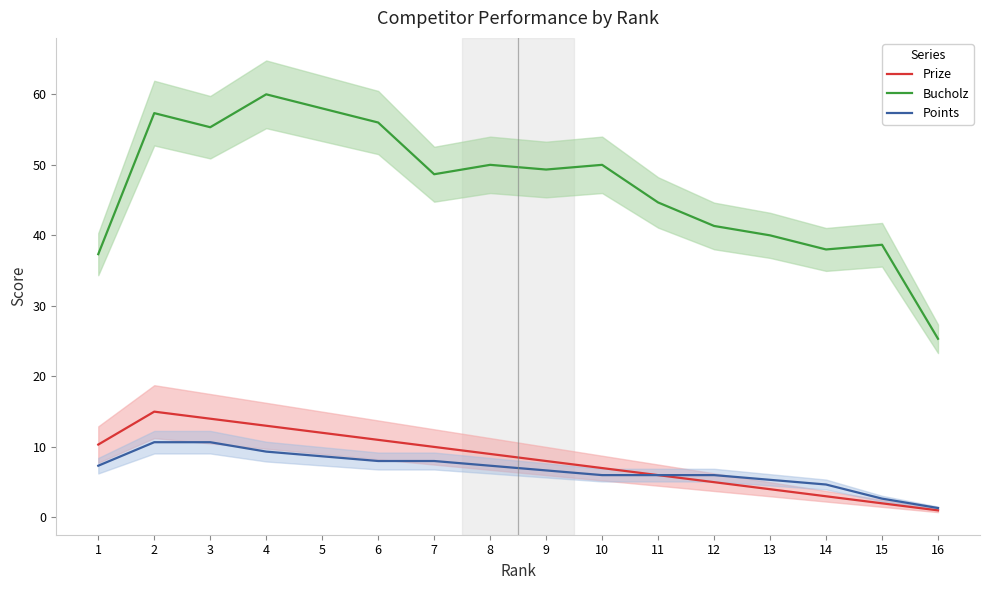

What is the sum of all Prize values?

130.3